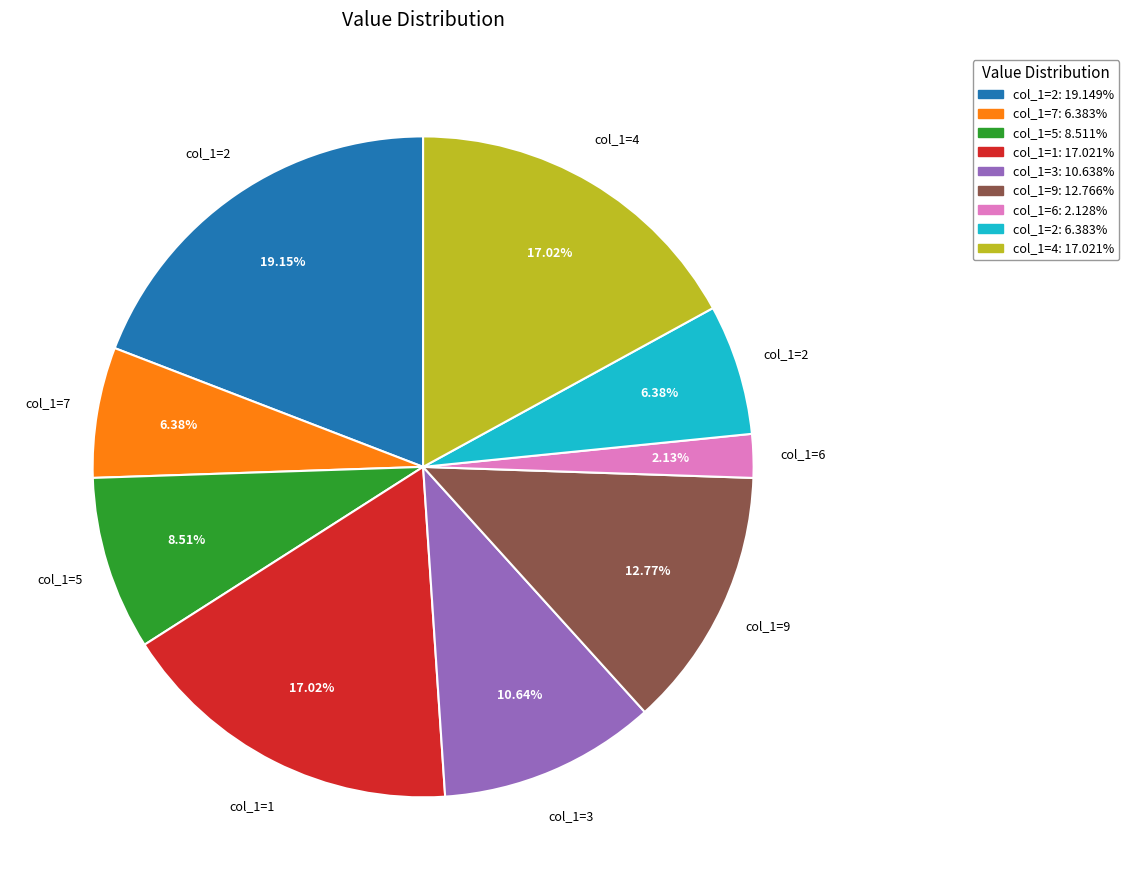

How many slices are in this pie chart?

9